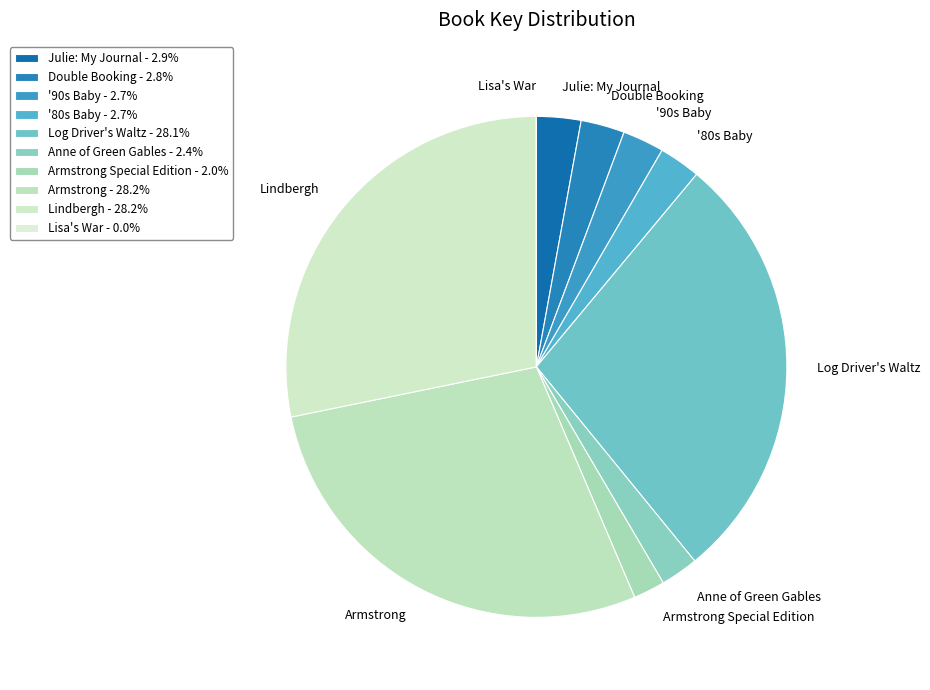

What is the ratio of the value at '80s Baby to the value at Armstrong?

0.1